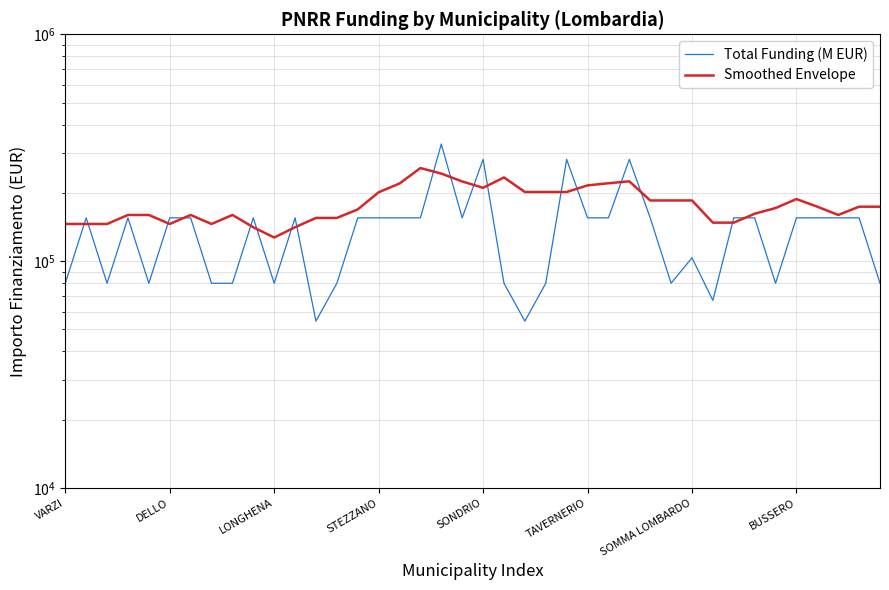

How many interior local valleys does the Smoothed Envelope series have?

5